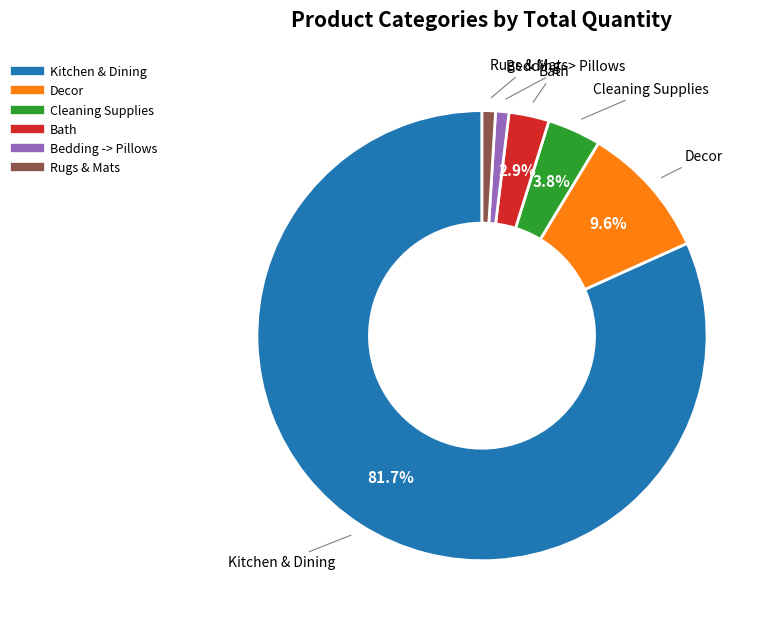

Is there any slice that represents more than half of the pie?

Yes